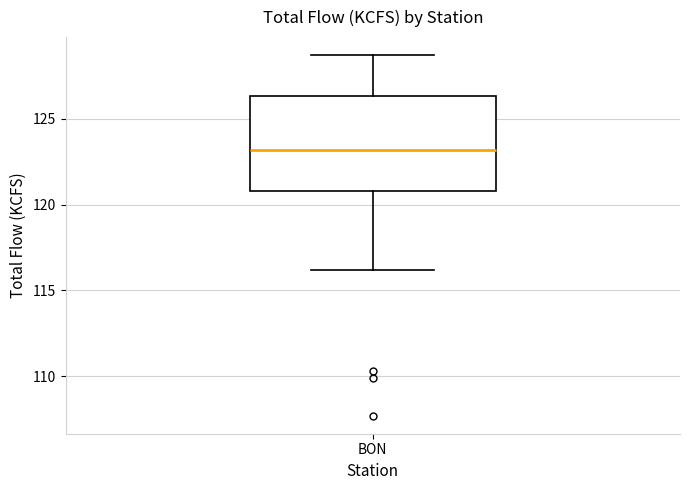

Transcribe this box plot: give where the median line is, the range the box spans, and where the two whiskers end, as read against the y-axis. The values are not printed on the chart, so give them approximately, as read against the axis.

median 123.0, box 121.0 to 126.5, whiskers 116.0 to 128.5